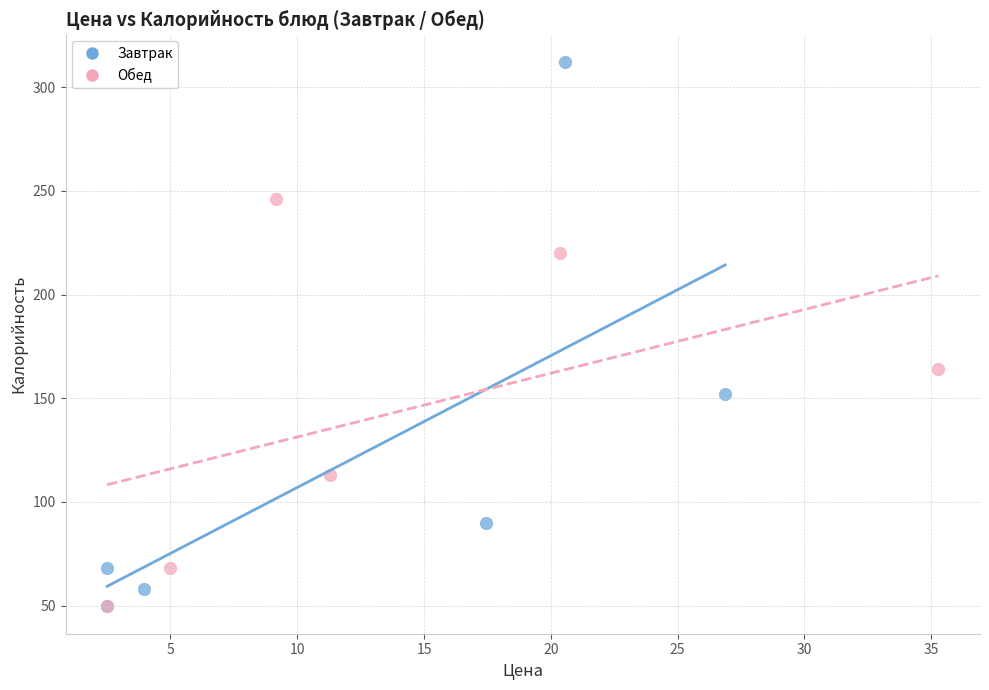

Which series reaches the maximum Y coordinate?

Завтрак